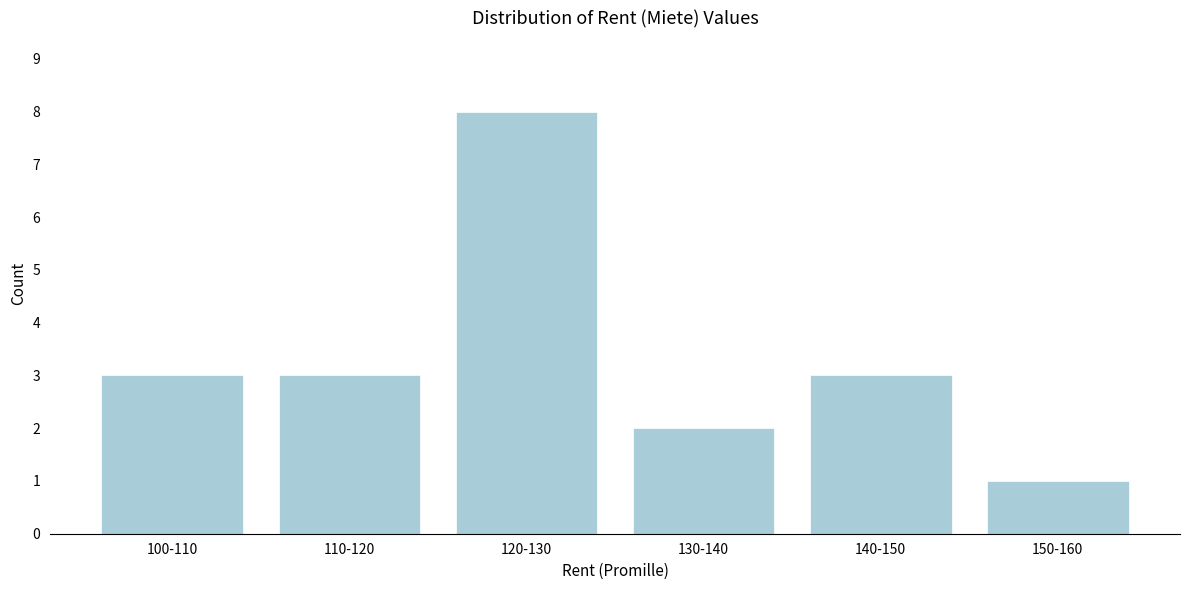

Reading left to right, extract all data points from this chart.

3	3	8	2	3	1